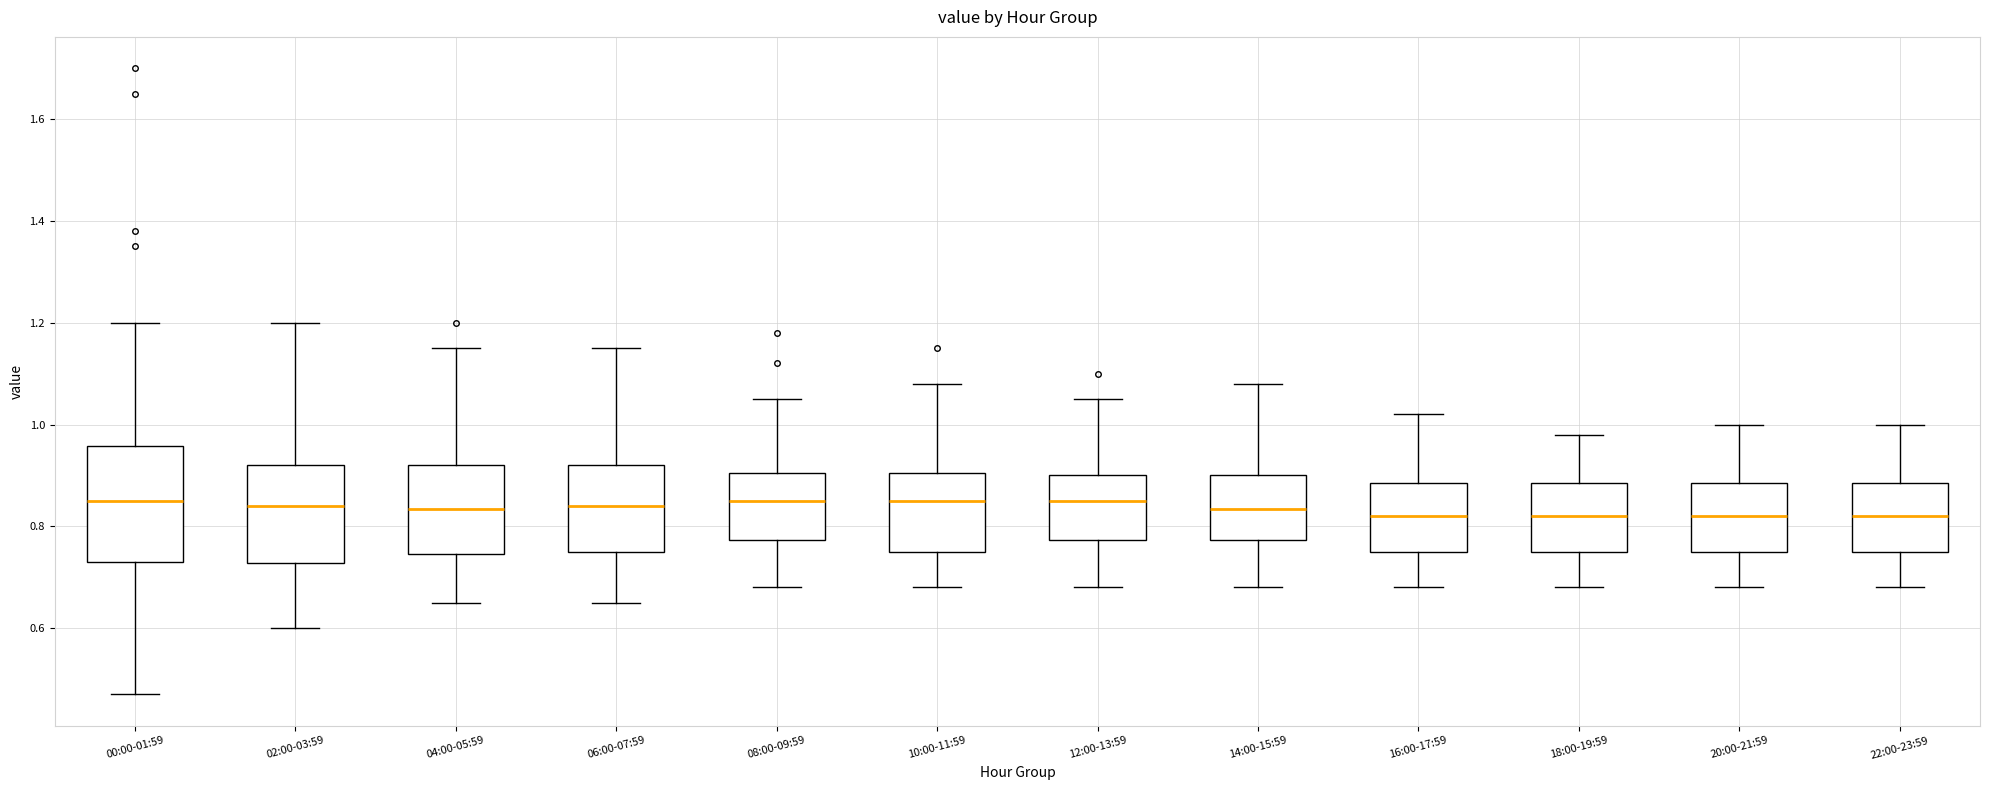

Reading left to right, read every box against the y-axis: the position of its median line, the range the box covers, and the ends of its whiskers. The values are not printed on the chart, so give them approximately, as read against the axis.

00:00-01:59: median 0.86, box 0.74 to 0.96, whiskers 0.48 to 1.20
02:00-03:59: median 0.84, box 0.72 to 0.92, whiskers 0.60 to 1.20
04:00-05:59: median 0.84, box 0.74 to 0.92, whiskers 0.66 to 1.16
06:00-07:59: median 0.84, box 0.76 to 0.92, whiskers 0.66 to 1.16
08:00-09:59: median 0.86, box 0.78 to 0.90, whiskers 0.68 to 1.06
10:00-11:59: median 0.86, box 0.76 to 0.90, whiskers 0.68 to 1.08
12:00-13:59: median 0.86, box 0.78 to 0.90, whiskers 0.68 to 1.06
14:00-15:59: median 0.84, box 0.78 to 0.90, whiskers 0.68 to 1.08
16:00-17:59: median 0.82, box 0.76 to 0.88, whiskers 0.68 to 1.02
18:00-19:59: median 0.82, box 0.76 to 0.88, whiskers 0.68 to 0.98
20:00-21:59: median 0.82, box 0.76 to 0.88, whiskers 0.68 to 1.00
22:00-23:59: median 0.82, box 0.76 to 0.88, whiskers 0.68 to 1.00